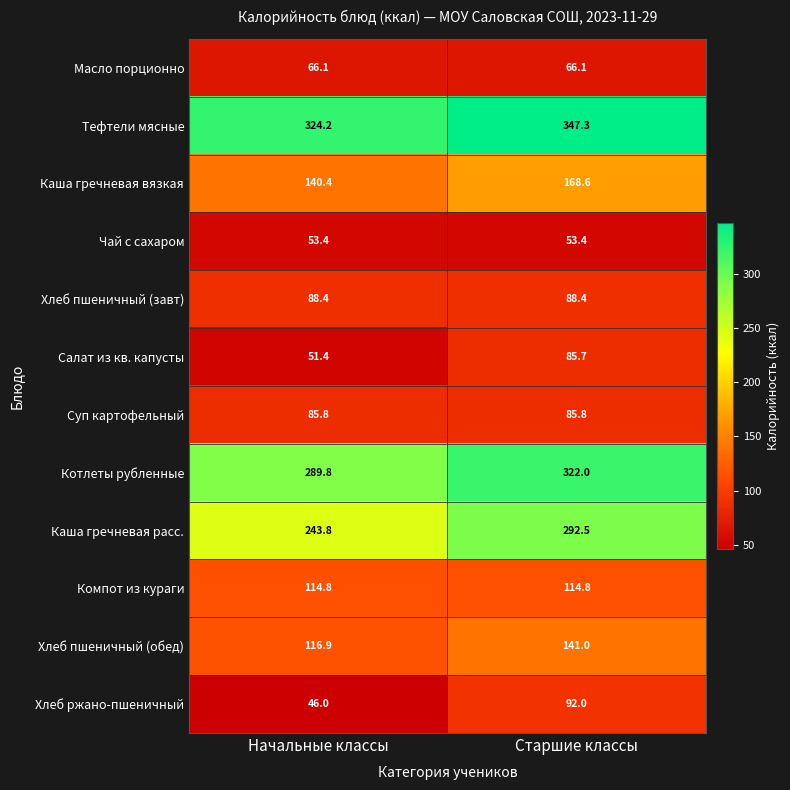

Reading right to left, transcribe all the data shown in this chart.

Масло порционно: Старшие классы=66.1	Начальные классы=66.1
Тефтели мясные: Старшие классы=347.3	Начальные классы=324.2
Каша гречневая вязкая: Старшие классы=168.6	Начальные классы=140.4
Чай с сахаром: Старшие классы=53.4	Начальные классы=53.4
Хлеб пшеничный (завт): Старшие классы=88.4	Начальные классы=88.4
Салат из кв. капусты: Старшие классы=85.7	Начальные классы=51.4
Суп картофельный: Старшие классы=85.8	Начальные классы=85.8
Котлеты рубленные: Старшие классы=322.0	Начальные классы=289.8
Каша гречневая расс.: Старшие классы=292.5	Начальные классы=243.8
Компот из кураги: Старшие классы=114.8	Начальные классы=114.8
Хлеб пшеничный (обед): Старшие классы=141.0	Начальные классы=116.9
Хлеб ржано-пшеничный: Старшие классы=92.0	Начальные классы=46.0